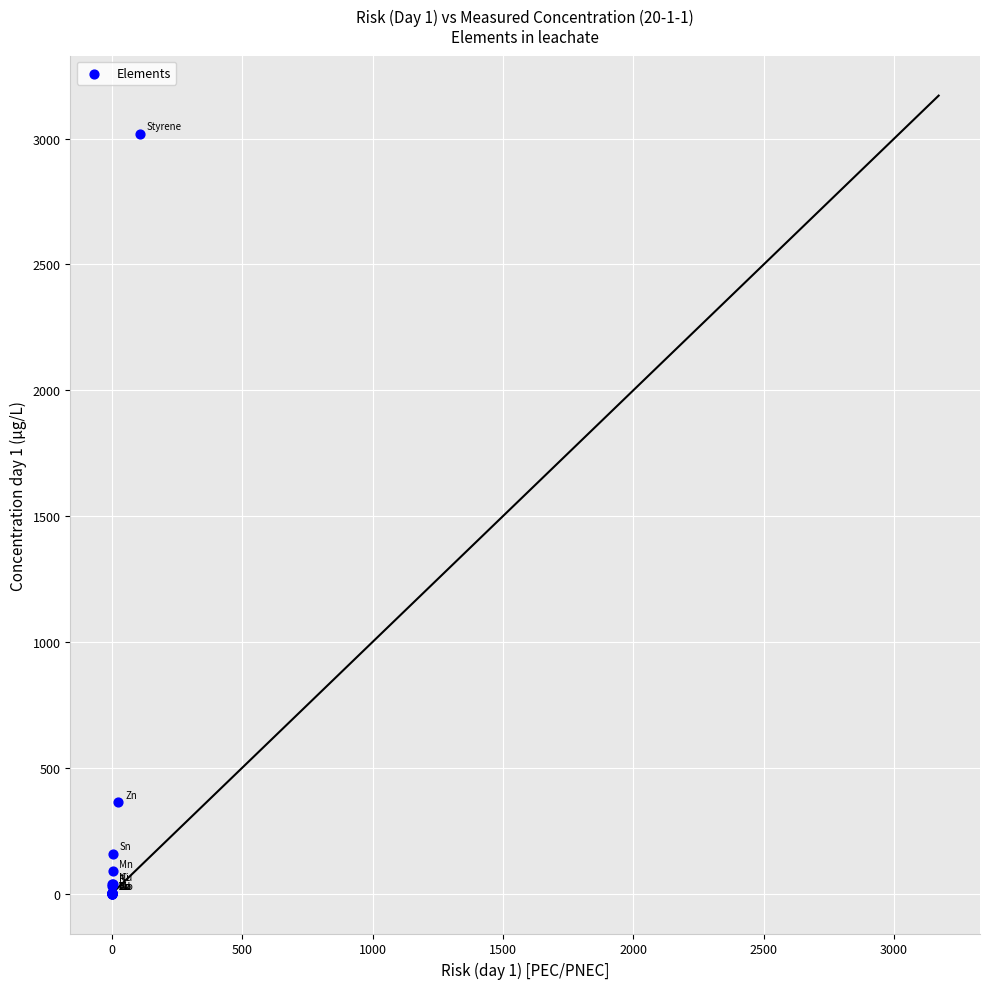

What Y value in the scatter plot is closest to 1510?

365.0